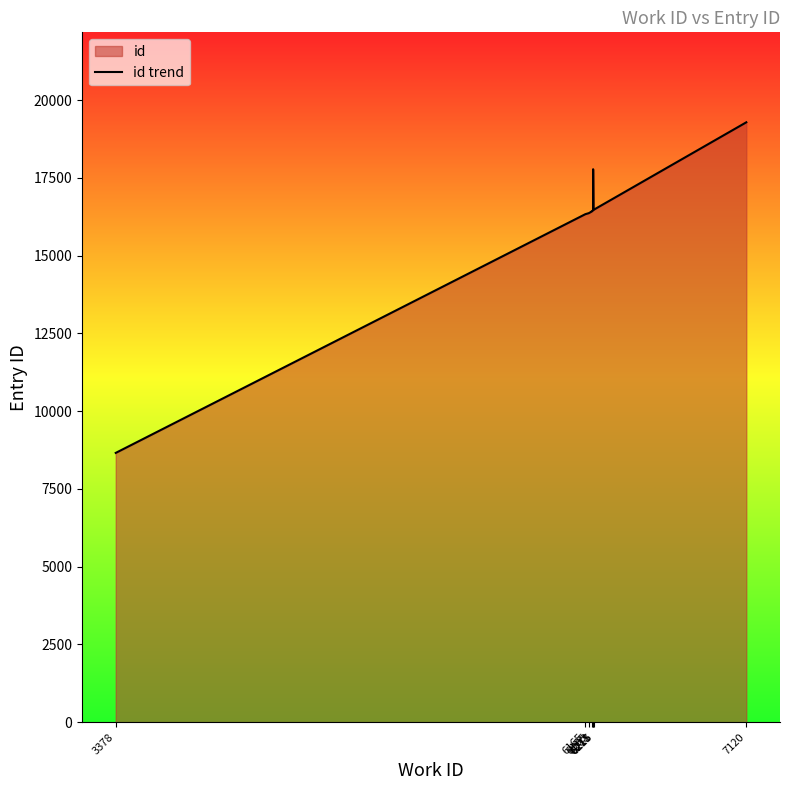

Where is the first local maximum?

6211